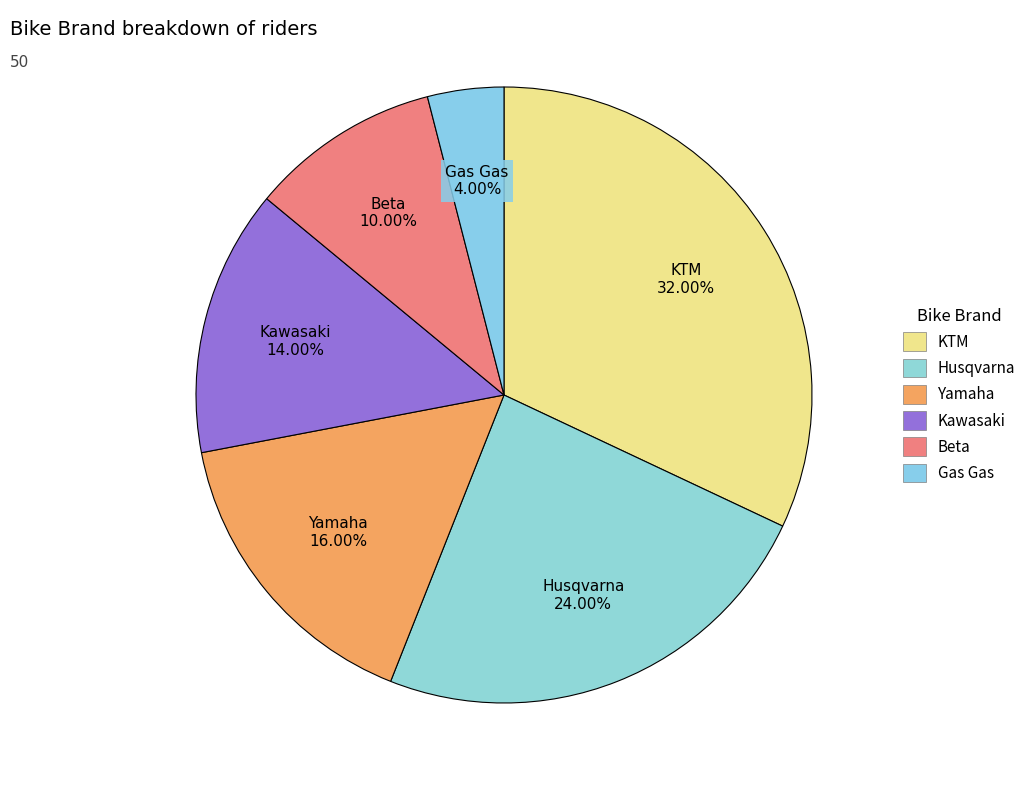

Rank the categories by value from highest to lowest.

KTM, Husqvarna, Yamaha, Kawasaki, Beta, Gas Gas